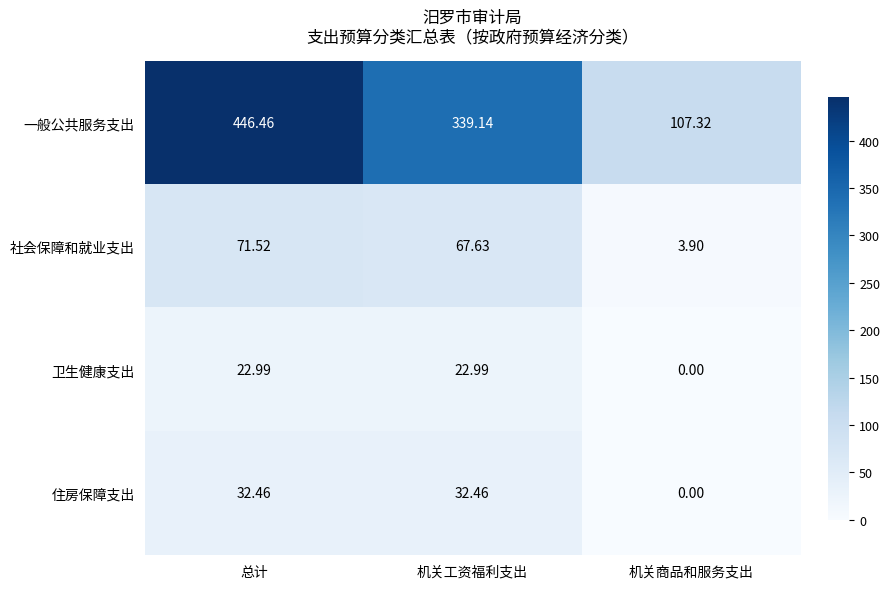

List the series in order of their peak value, highest first.

一般公共服务支出, 社会保障和就业支出, 住房保障支出, 卫生健康支出